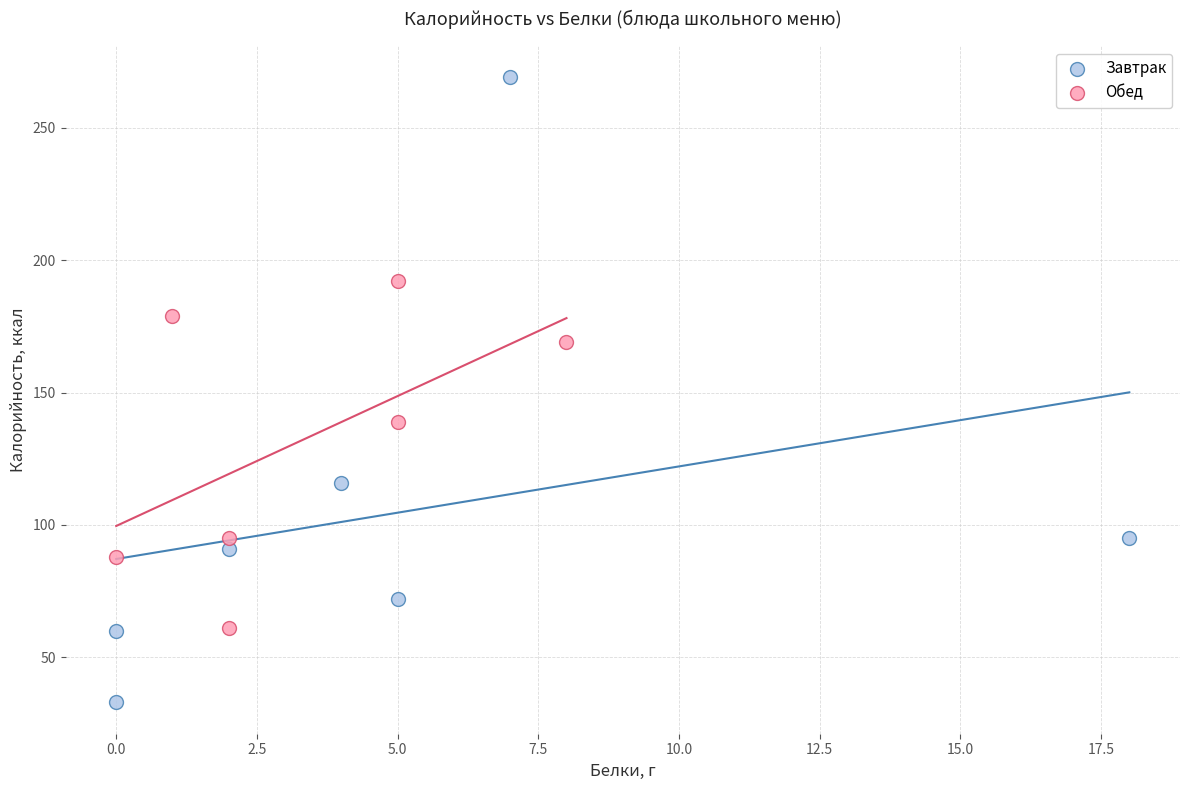

Which series contains the lowest Y value?

Завтрак